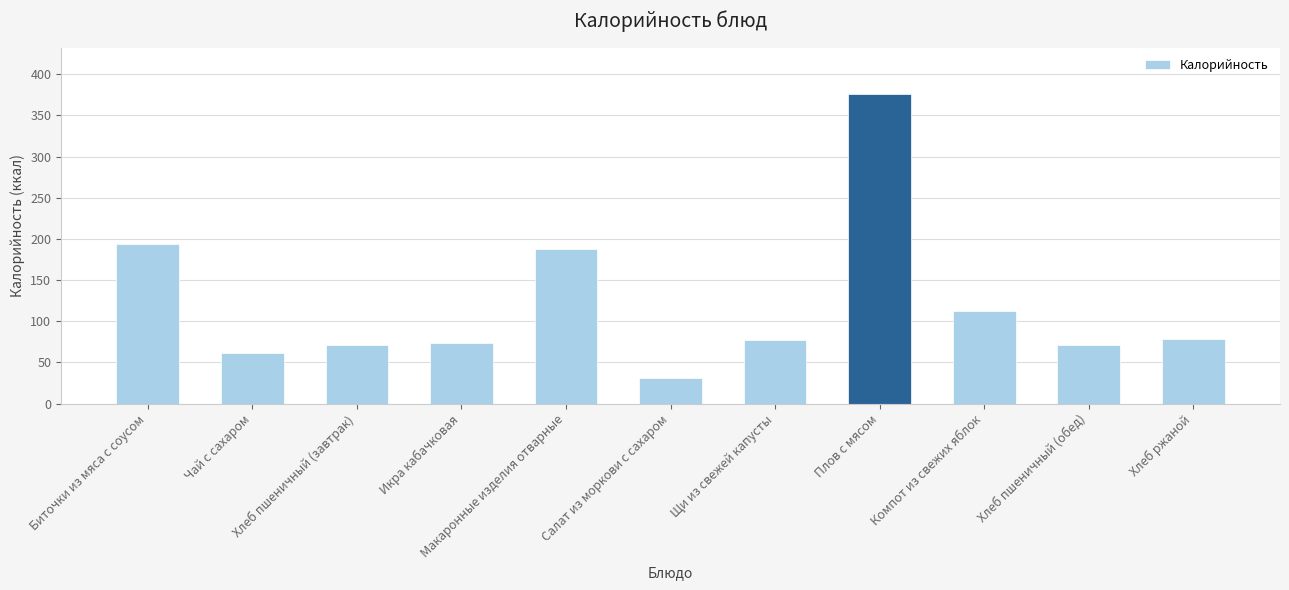

What is the label of the 5th bar from the right?

Щи из свежей капусты